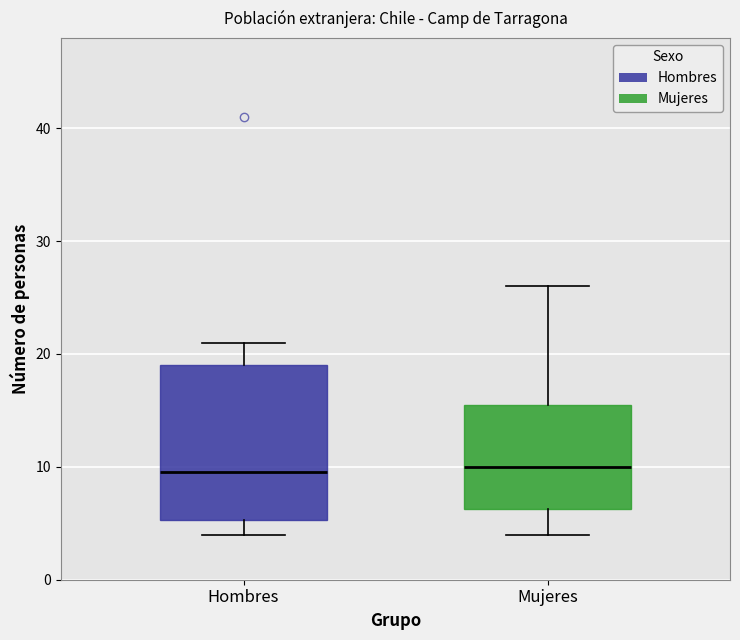

Where does the lower whisker of the box for Hombres end on the y-axis? The values are not printed on the chart, so give them approximately, as read against the axis.

4